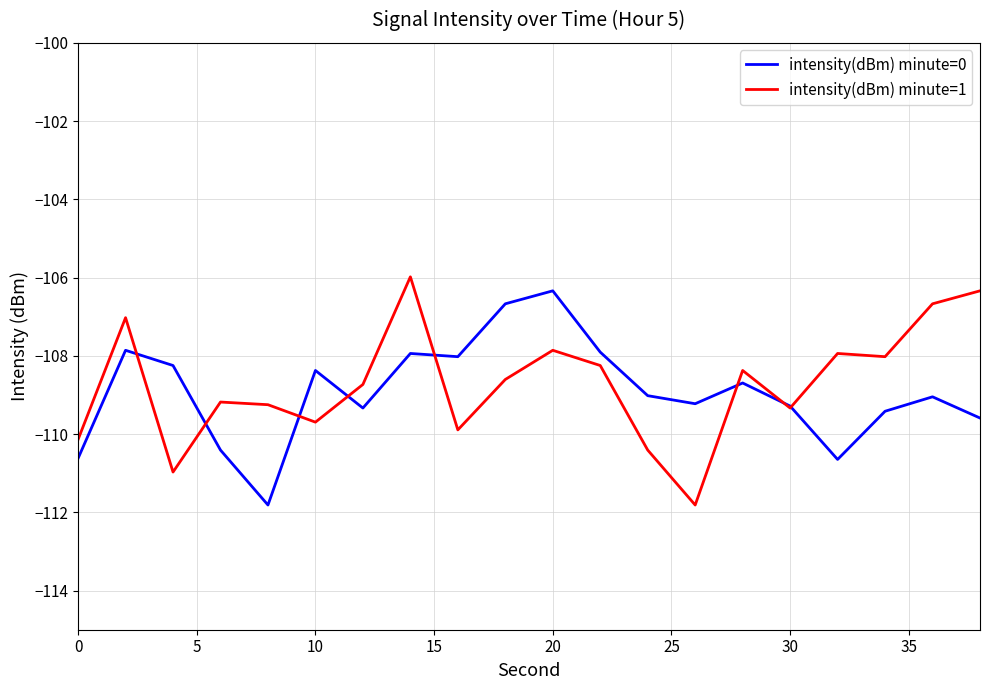

After their last crossing, which series has the higher values: intensity(dBm) minute=0 or intensity(dBm) minute=1?

intensity(dBm) minute=1